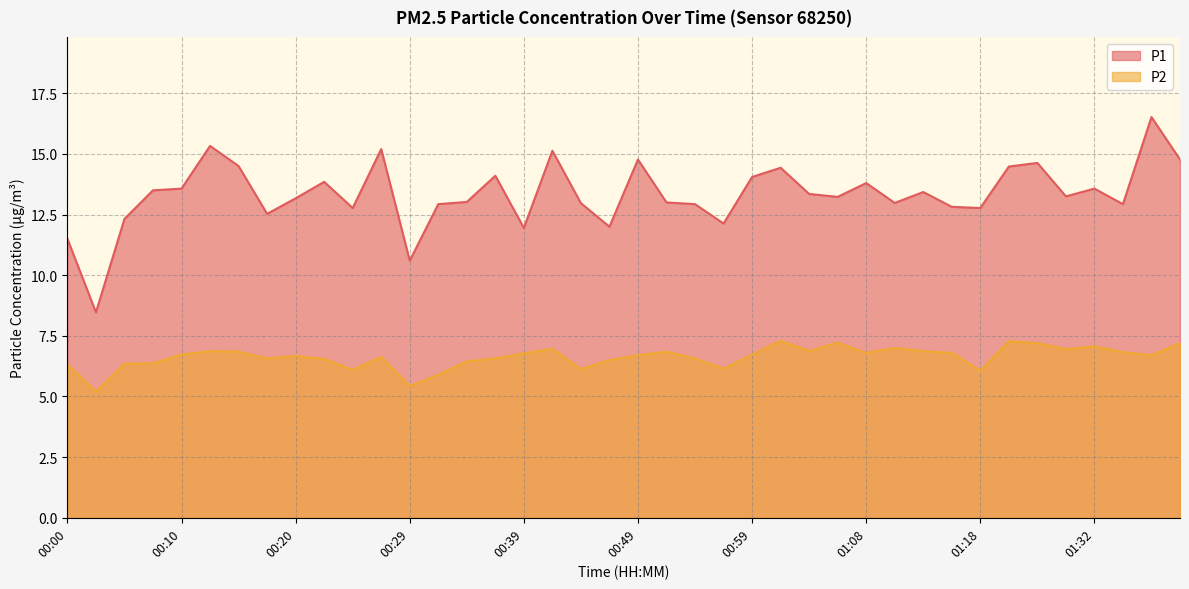

Rank the series at 00:24 from highest to lowest value.

P1, P2